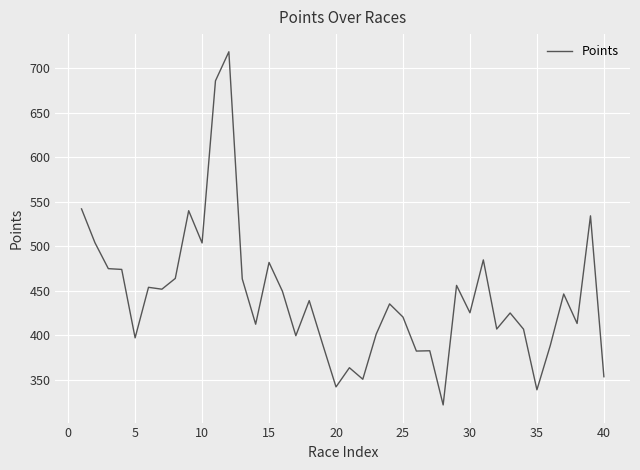

What is the maximum value shown in the chart?

718.8